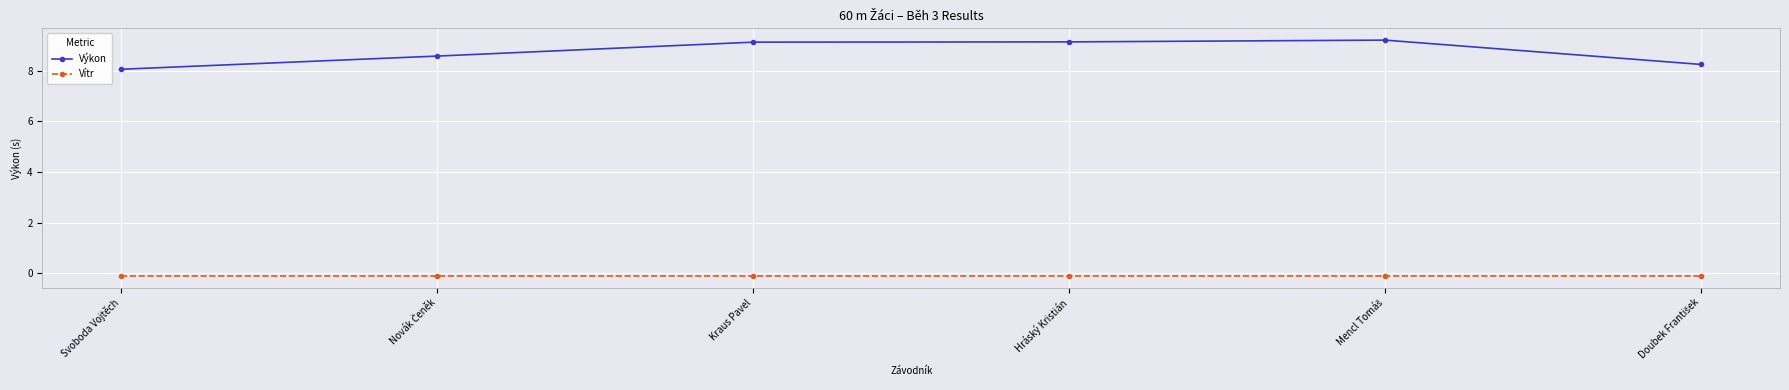

What is the total value across all series at Svoboda Vojtěch?

8.0